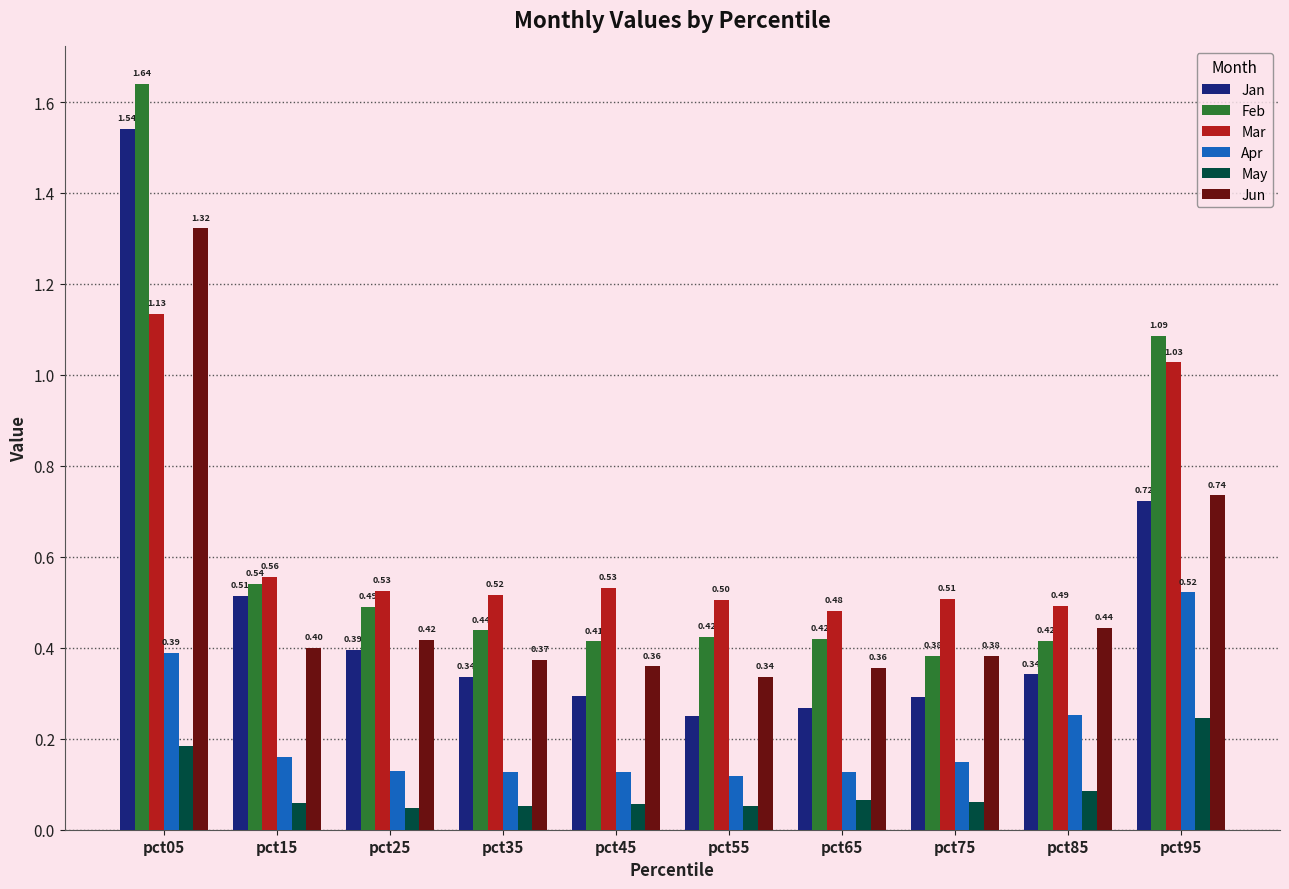

What is the sum of the Feb values at pct25 and pct05?

2.1